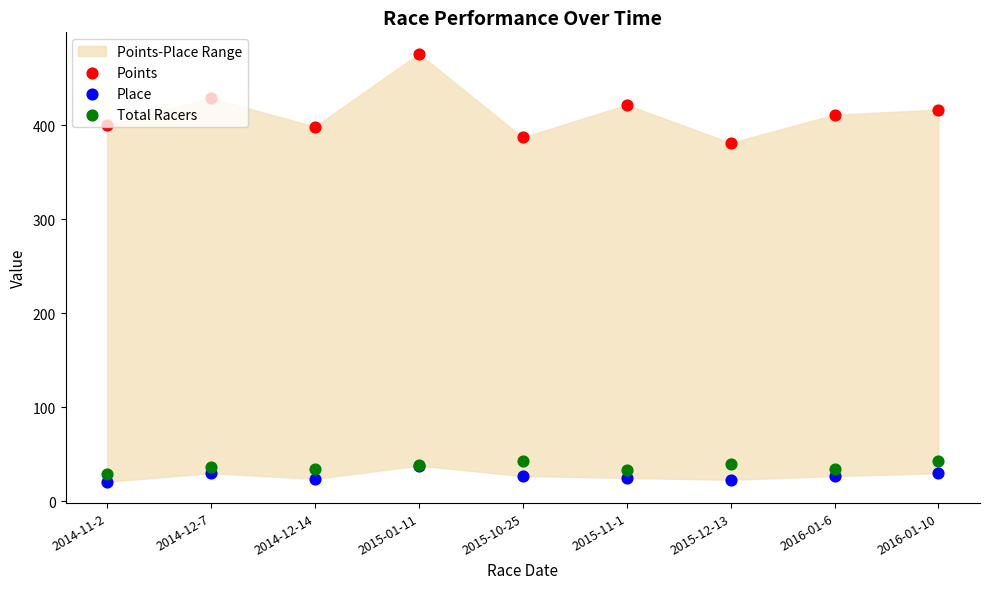

At which category is the sum across all series the highest?

2015-01-11